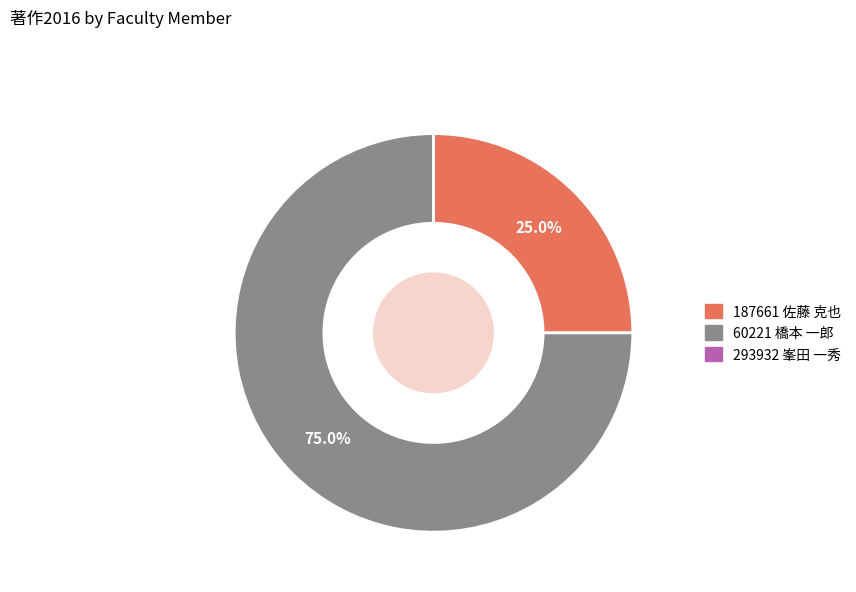

What is the largest slice in the pie chart?

60221 橋本 一郎